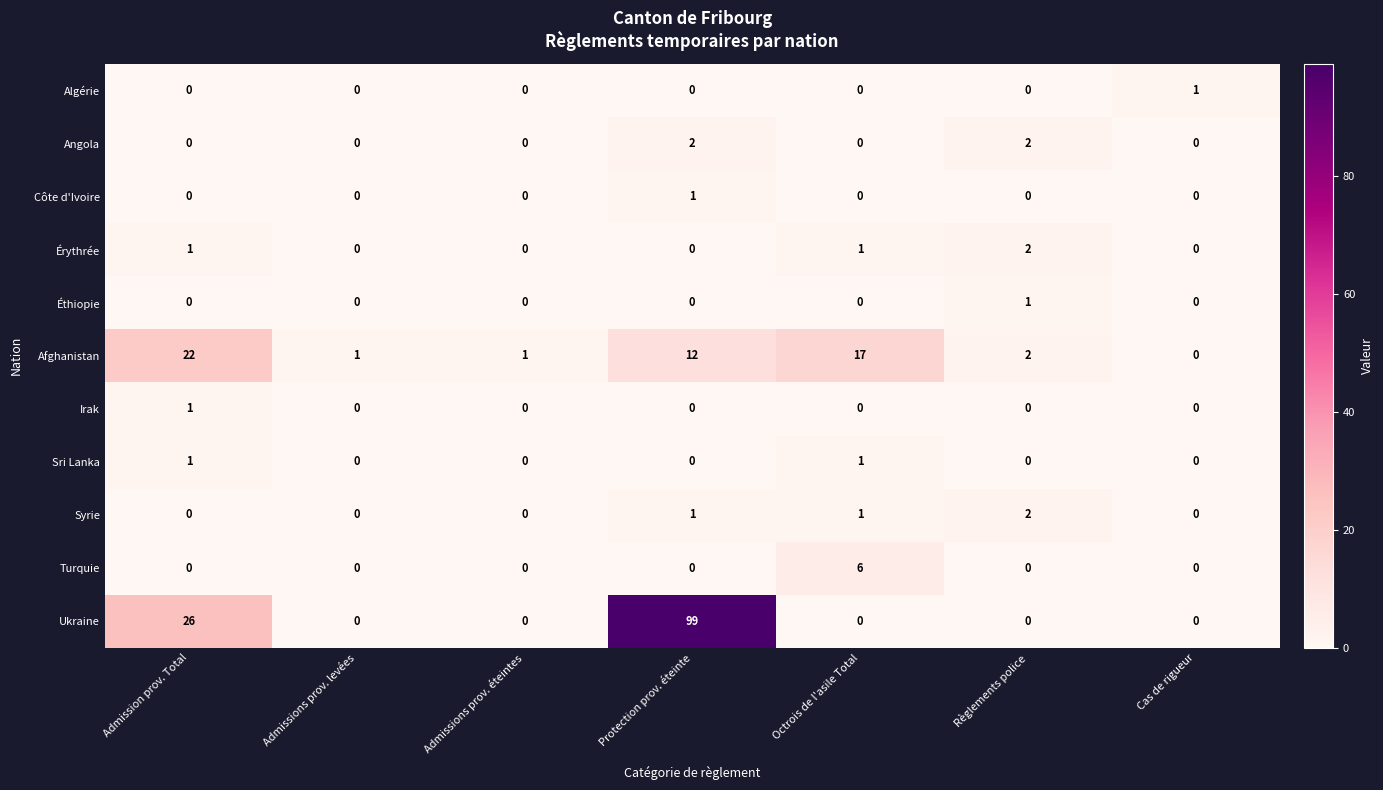

At which category does the chart reach its peak across all series?

Protection prov. éteinte